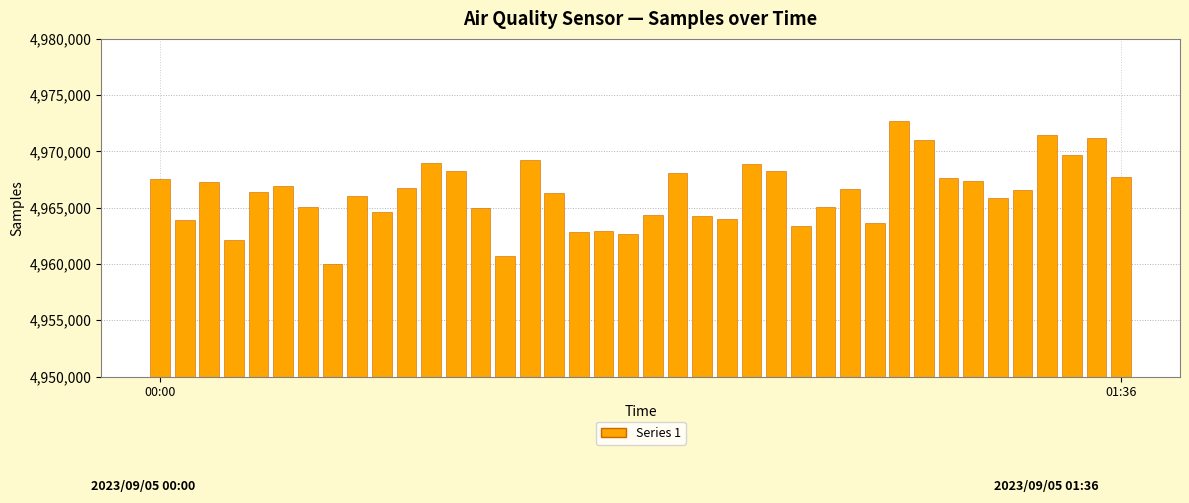

Are the bars grouped side by side (vs. stacked)?

No